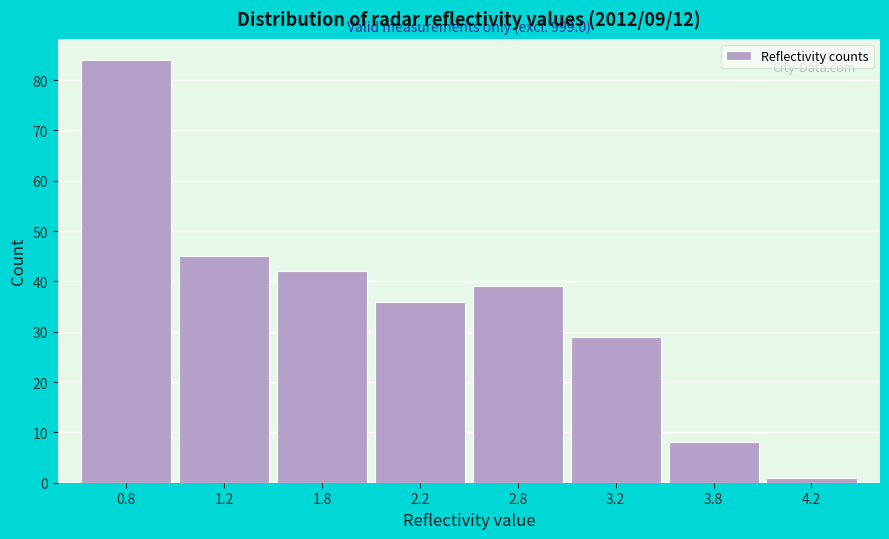

Reading right to left, transcribe all the data shown in this chart.

1	8	29	39	36	42	45	84